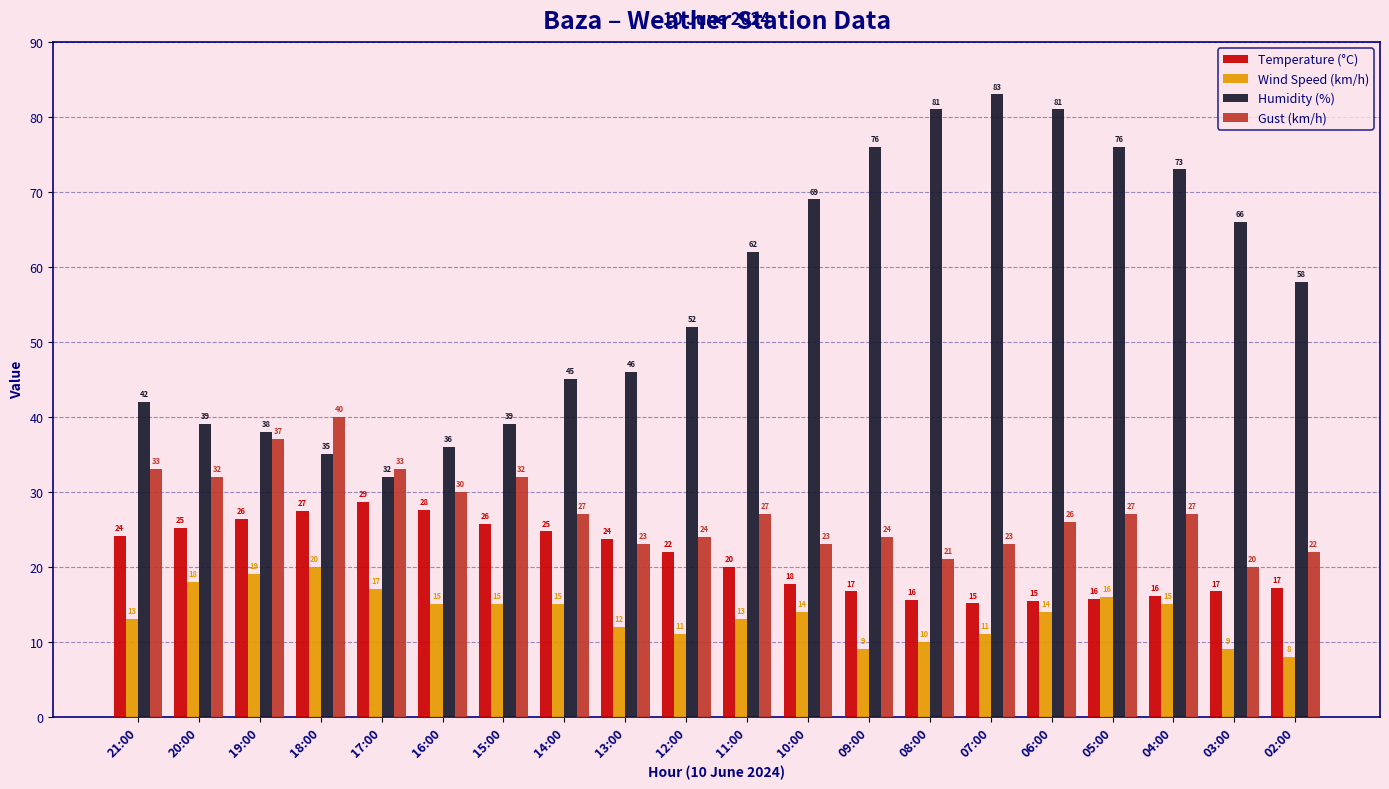

Which series changed the most between 16:00 and 07:00?

Humidity (%)